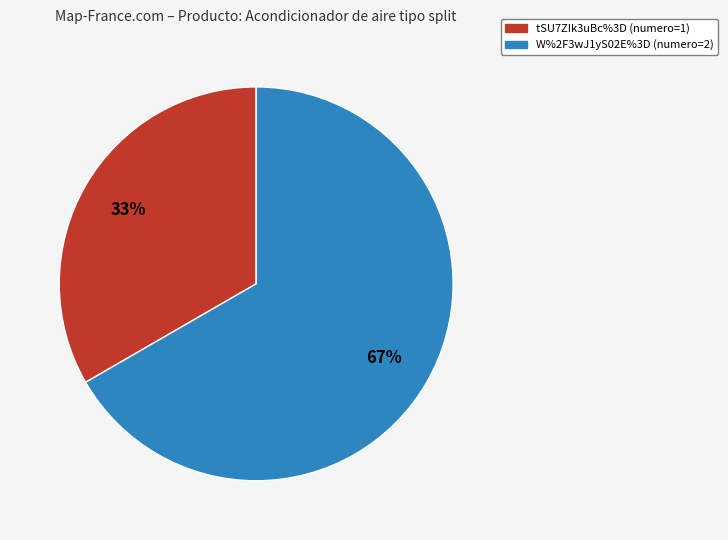

Count the number of slices in the pie.

2